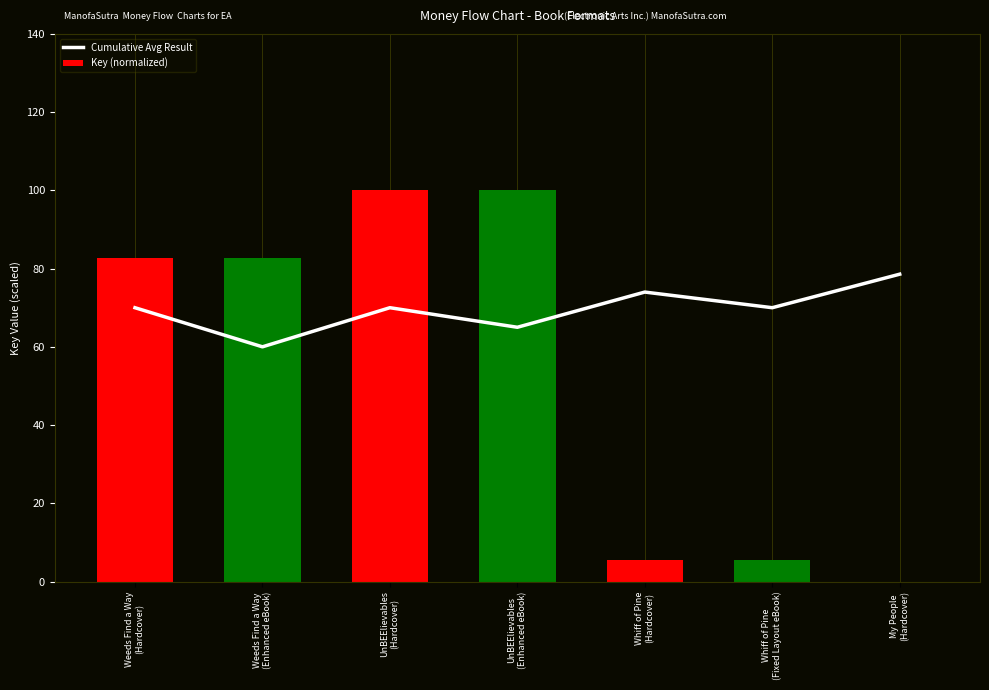

Rank the series by their average value, from highest to lowest.

Cumulative Avg Result, Key (normalized)